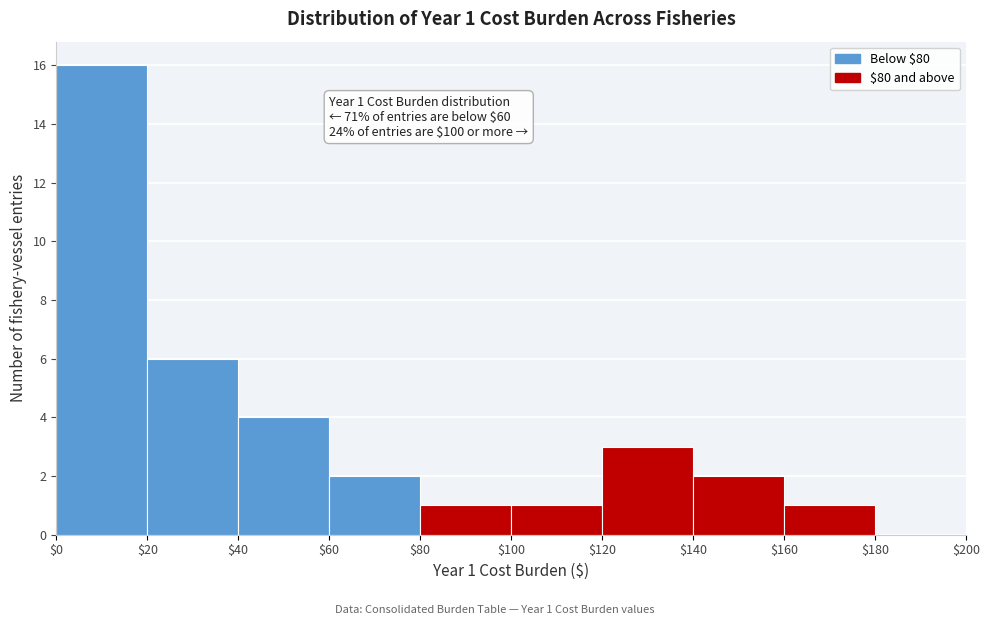

Which range on the x-axis has the tallest bar?

$0 to $20